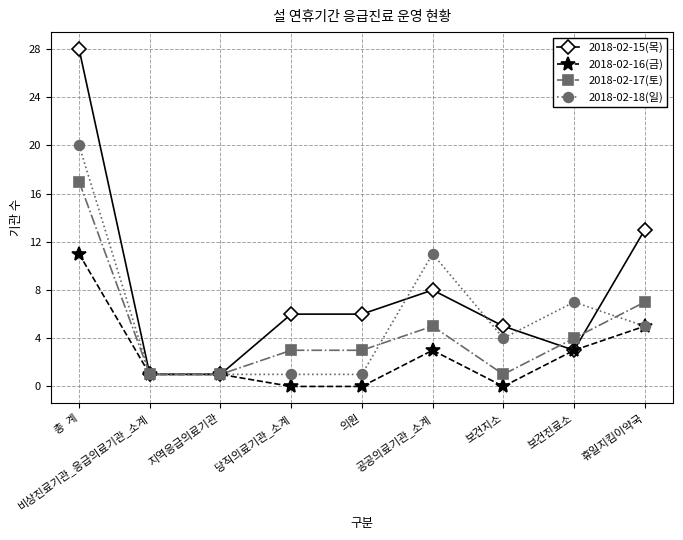

Reading left to right, extract all data points from this chart.

2018-02-15(목): 28	1	1	6	6	8	5	3	13
2018-02-16(금): 11	1	1	0	0	3	0	3	5
2018-02-17(토): 17	1	1	3	3	5	1	4	7
2018-02-18(일): 20	1	1	1	1	11	4	7	5